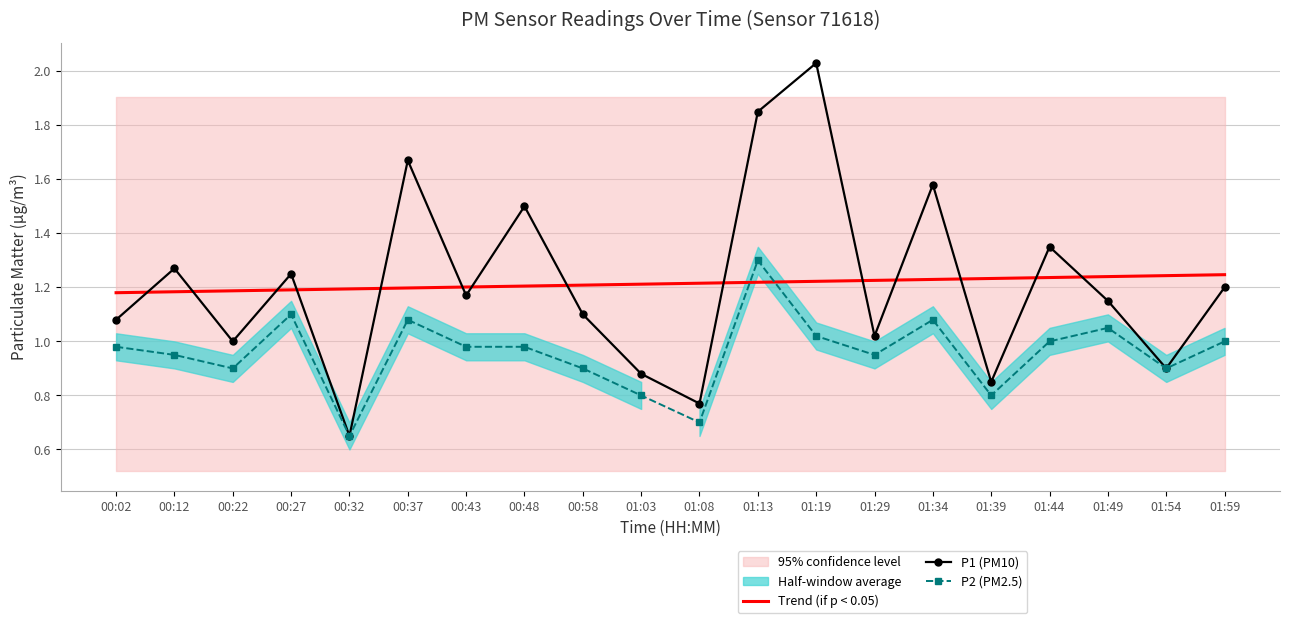

What is the lowest value of the P2 (PM2.5) series?

0.7